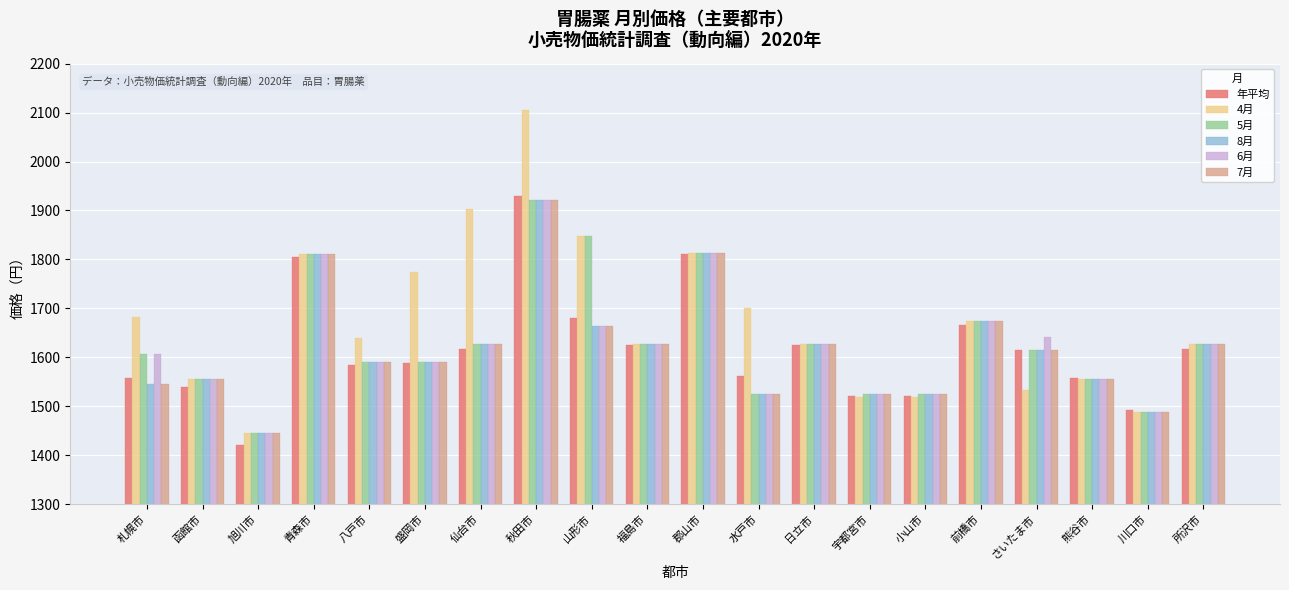

At which label does 年平均 first exceed 1614?

青森市